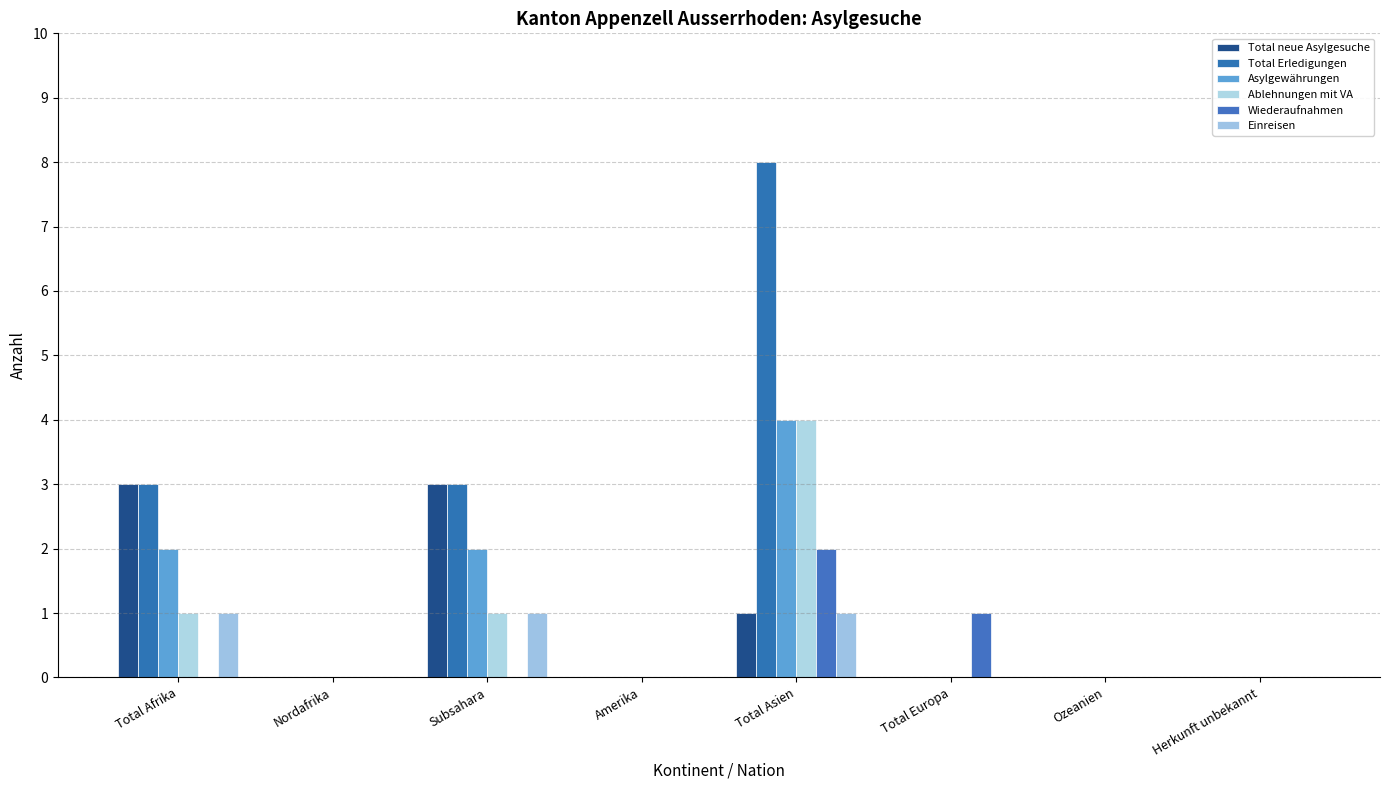

How many distinct data groups are displayed?

6